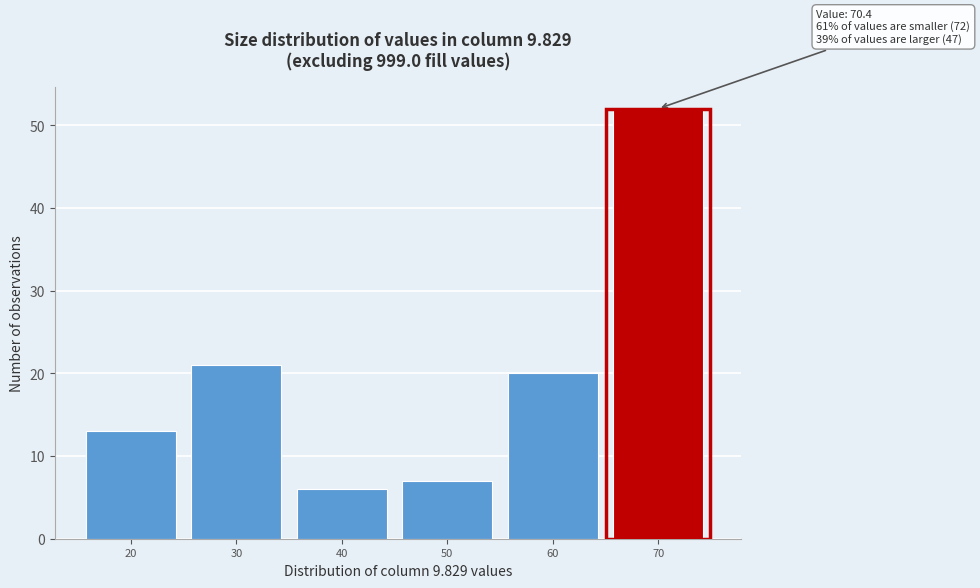

Reading left to right, transcribe all the data shown in this chart.

13	21	6	7	20	52